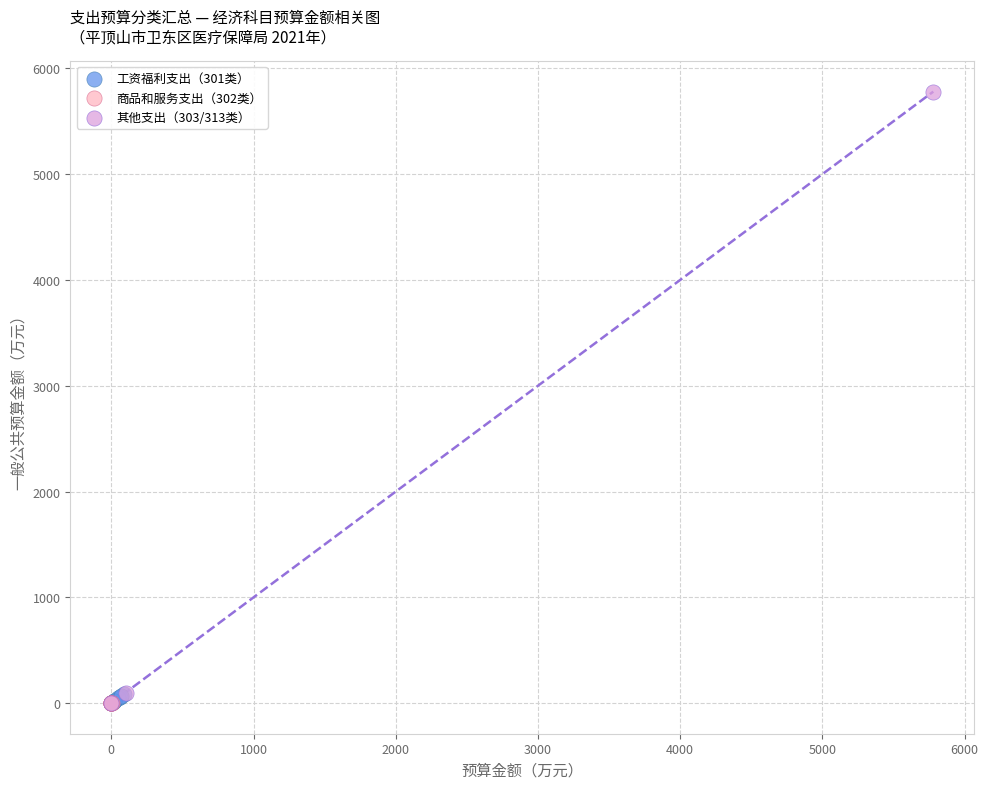

Which series has the widest spread of Y values?

其他支出（303/313类）